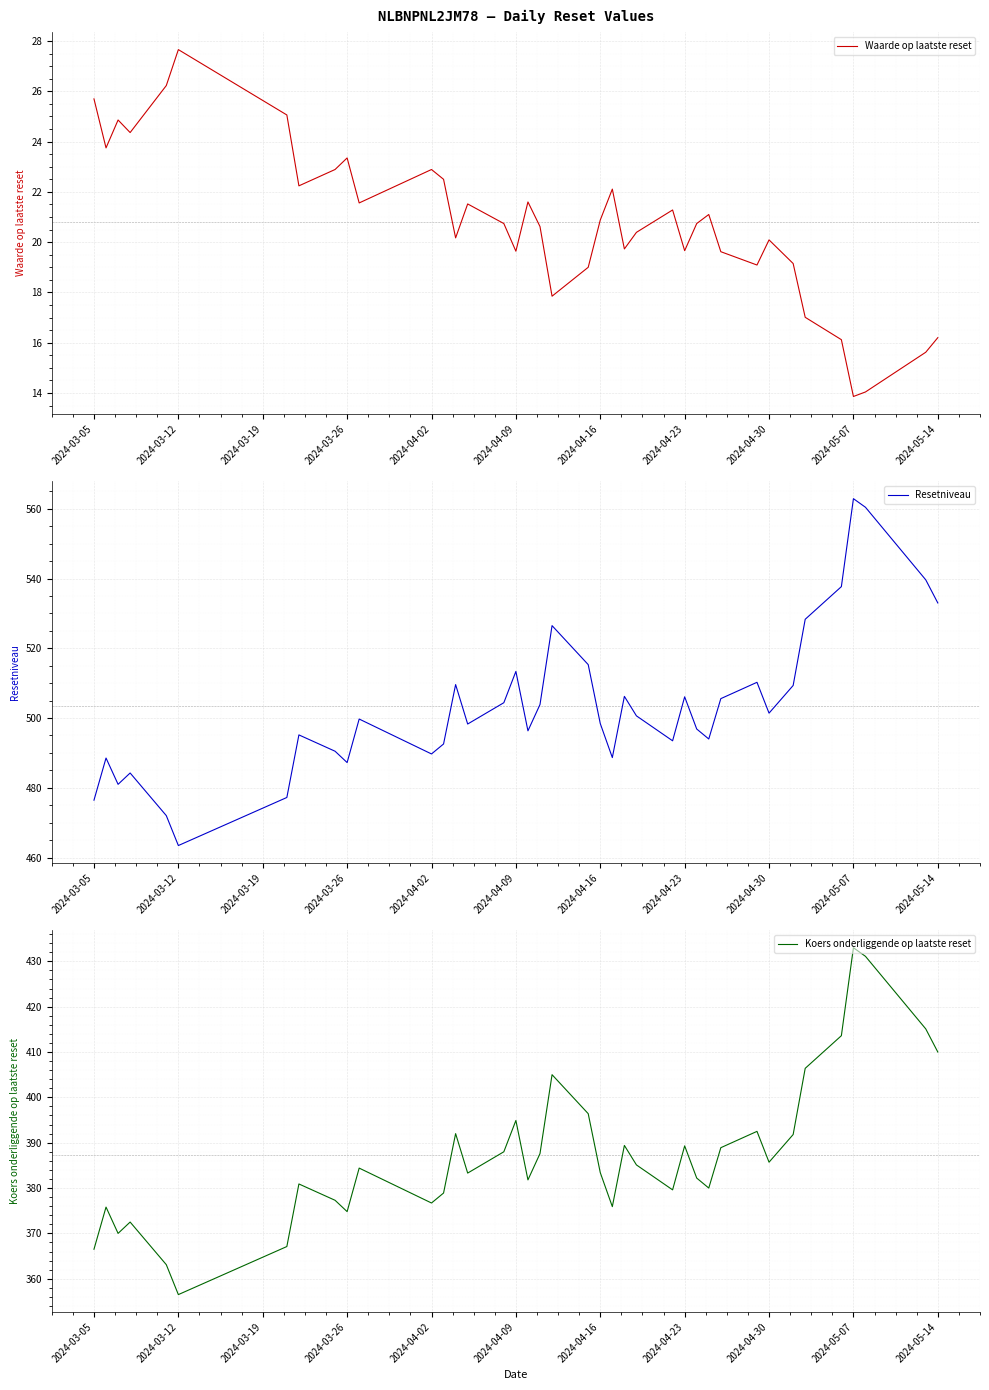

True or false: Waarde op laatste reset has more than 1 points higher than both neighbors.

True